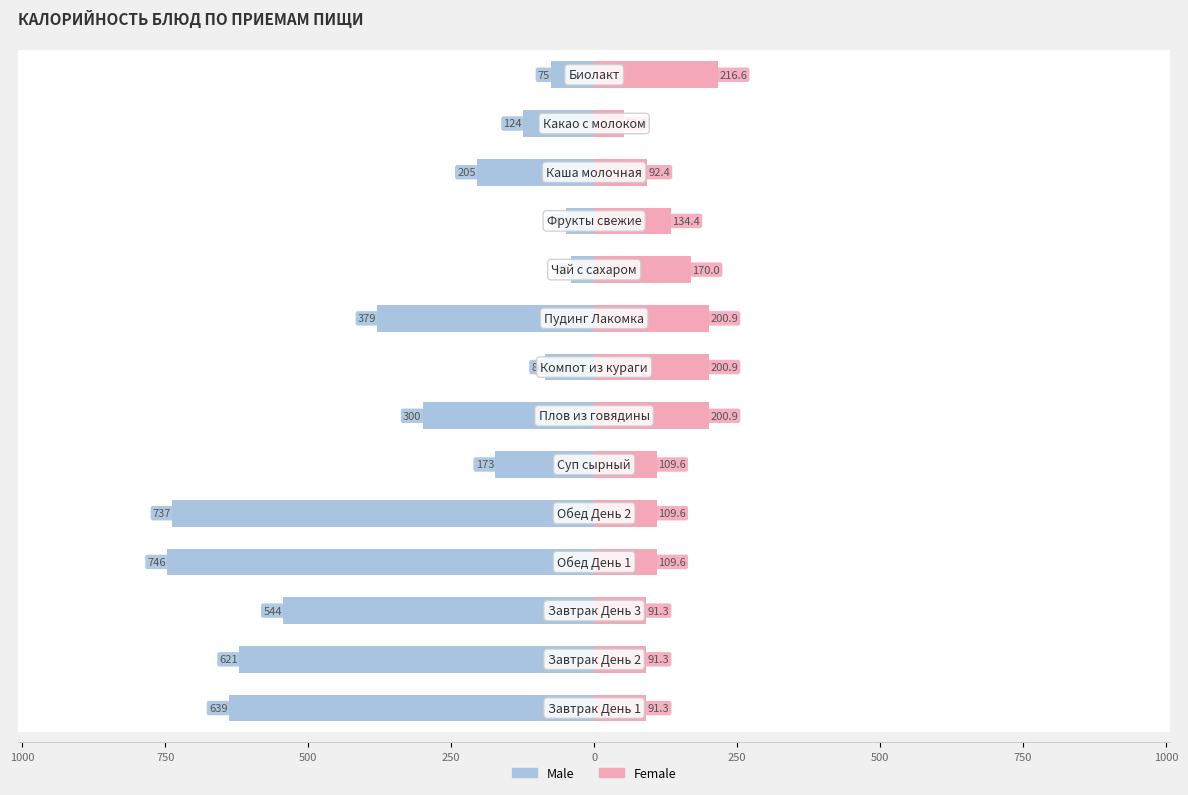

What are all the series names shown in the legend?

Male, Female